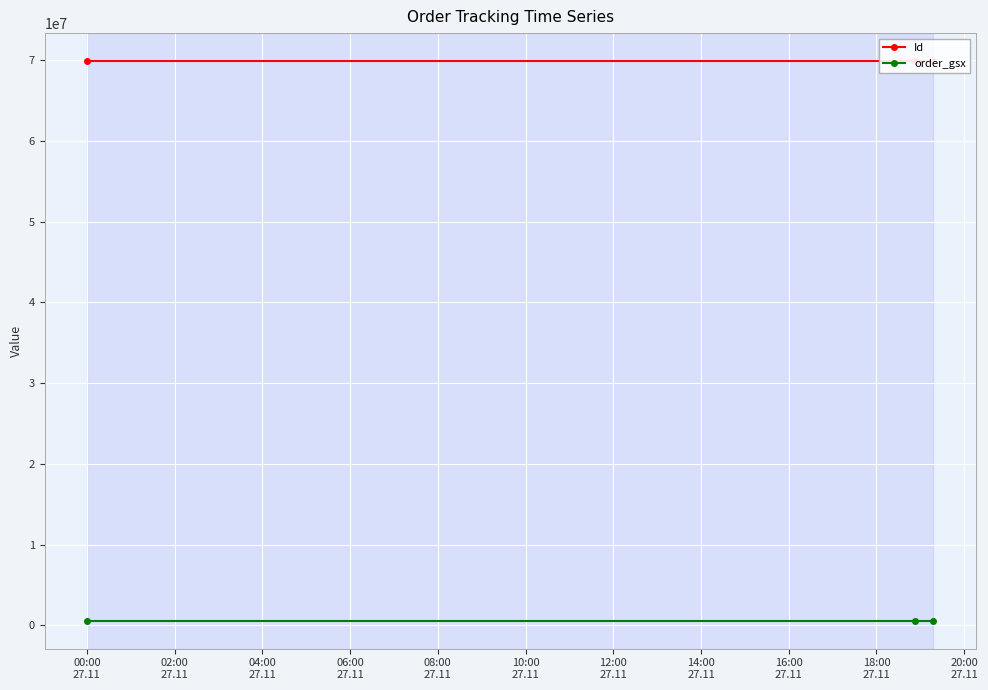

What is the minimum value for order_gsx?

564097